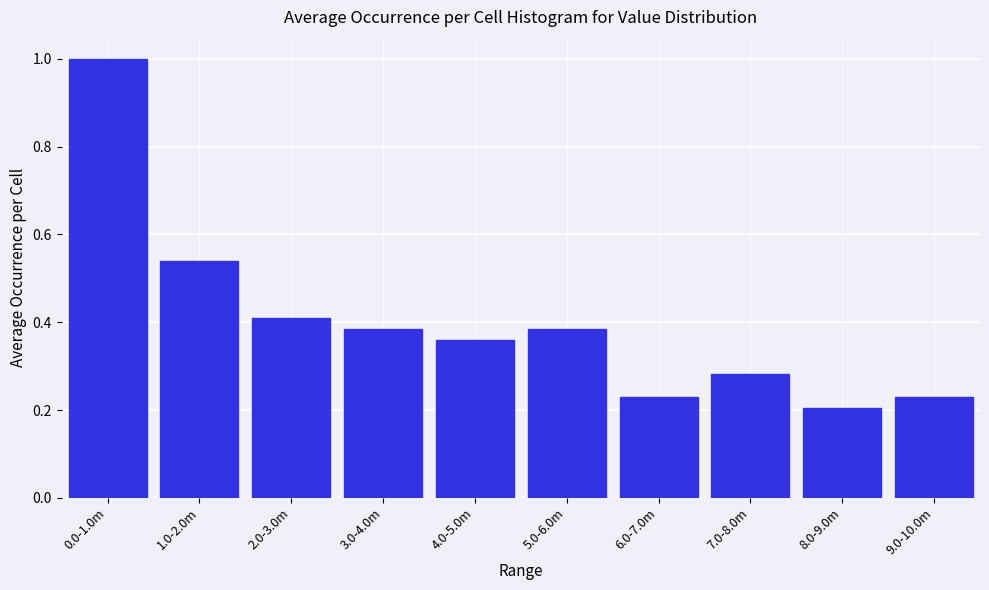

Between 6.0-7.0m and 0.0-1.0m, which is larger?

0.0-1.0m